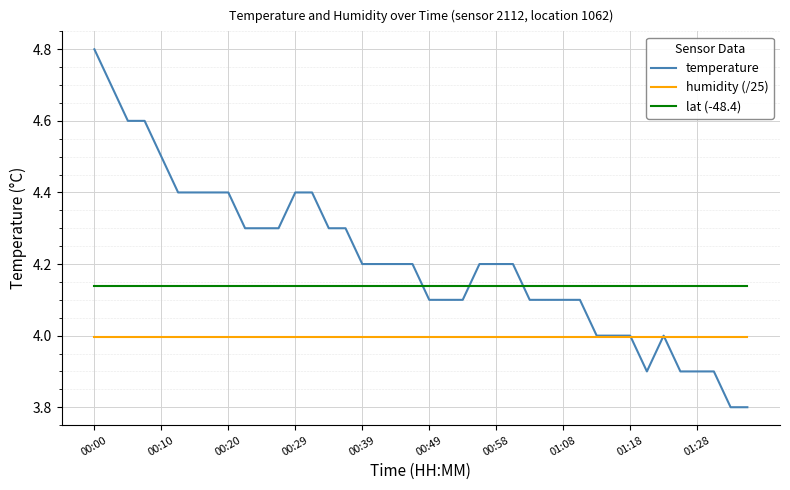

True or false: lat (-48.4) and humidity (/25) intersect in this chart.

False